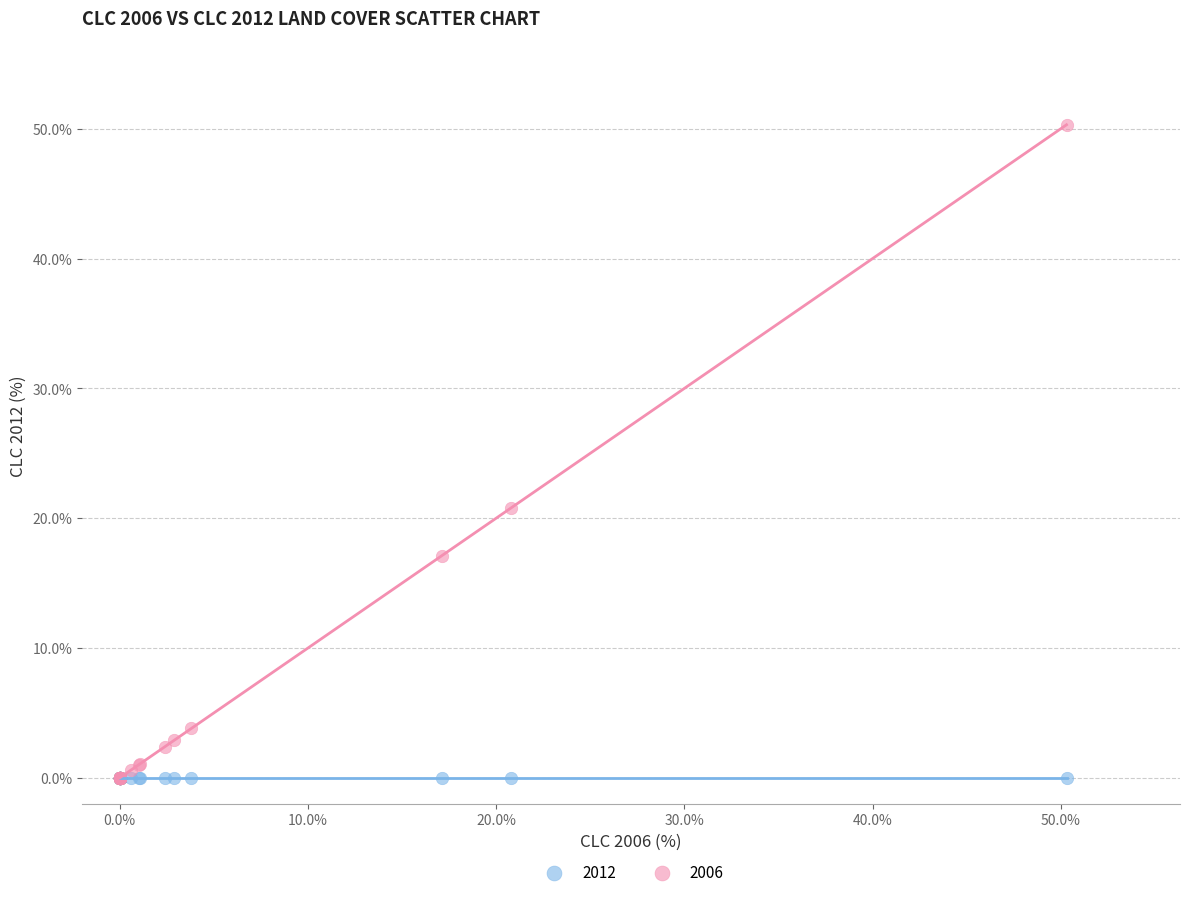

Across all series, what Y value is closest to 25?

20.8